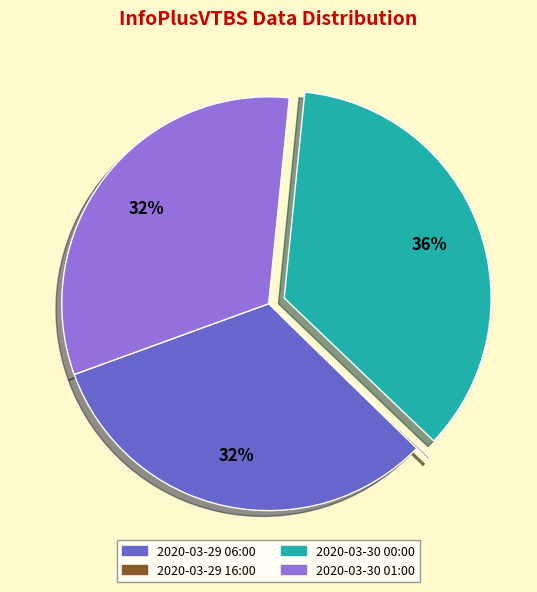

The 2020-03-30 01:00 slice represents 23% of the pie. True or false?

False